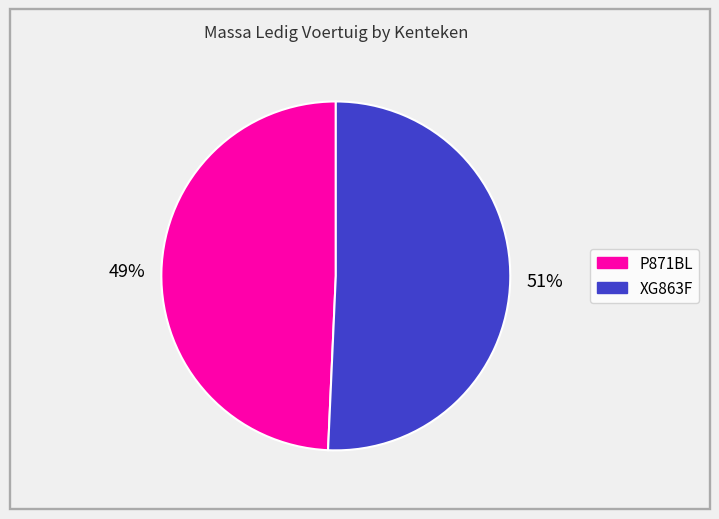

Is there a majority slice in this chart?

Yes